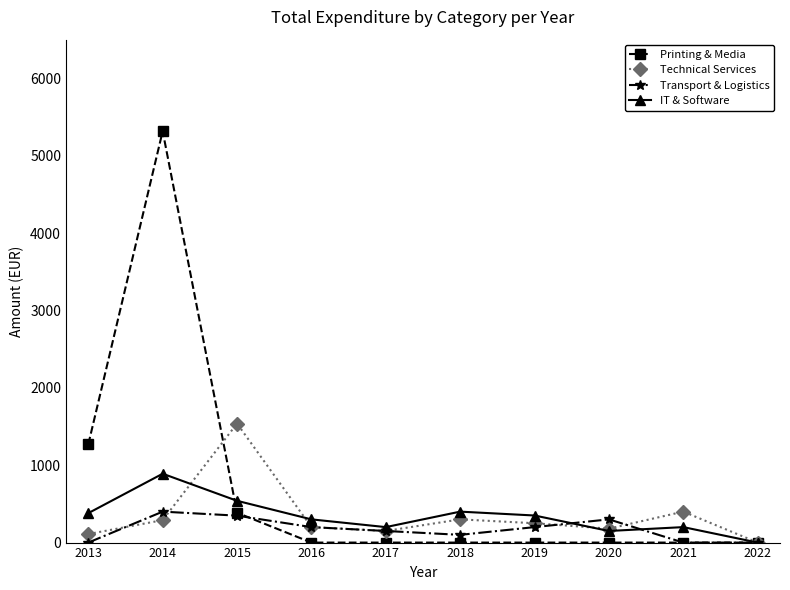

True or false: Transport & Logistics and Technical Services intersect in this chart.

True